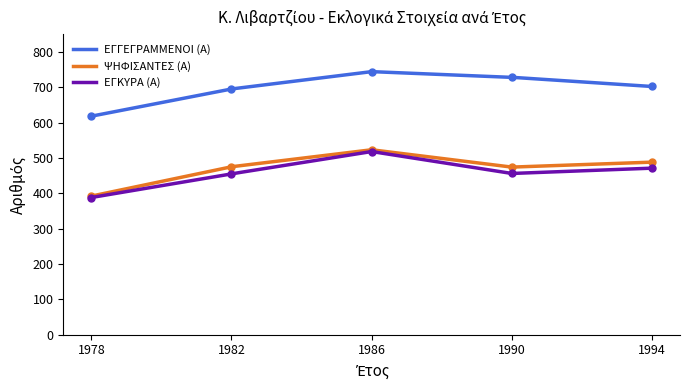

How many lines are shown in the chart?

3